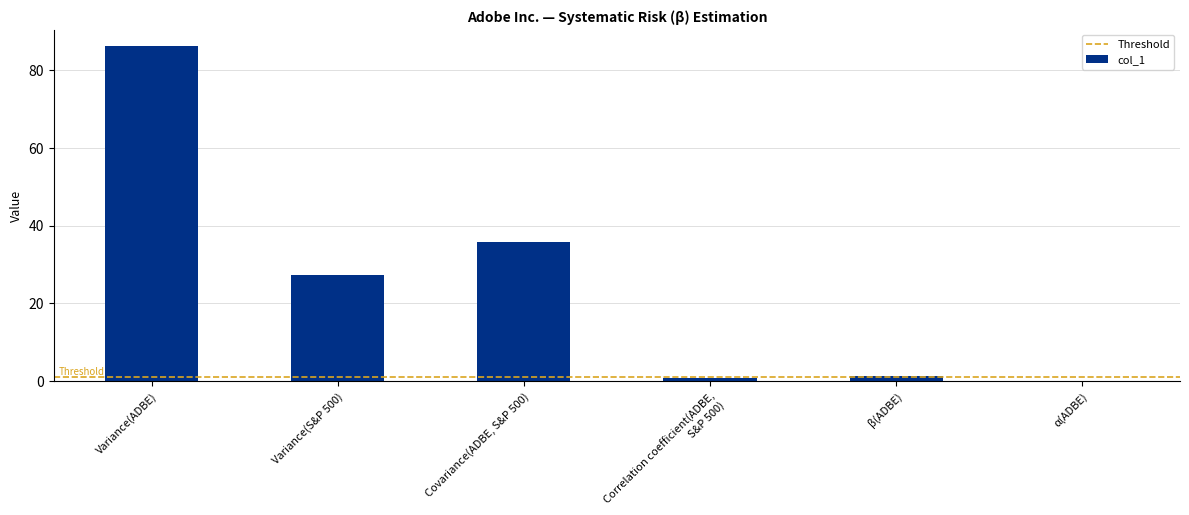

At which label does the data first exceed 27?

Variance(ADBE)